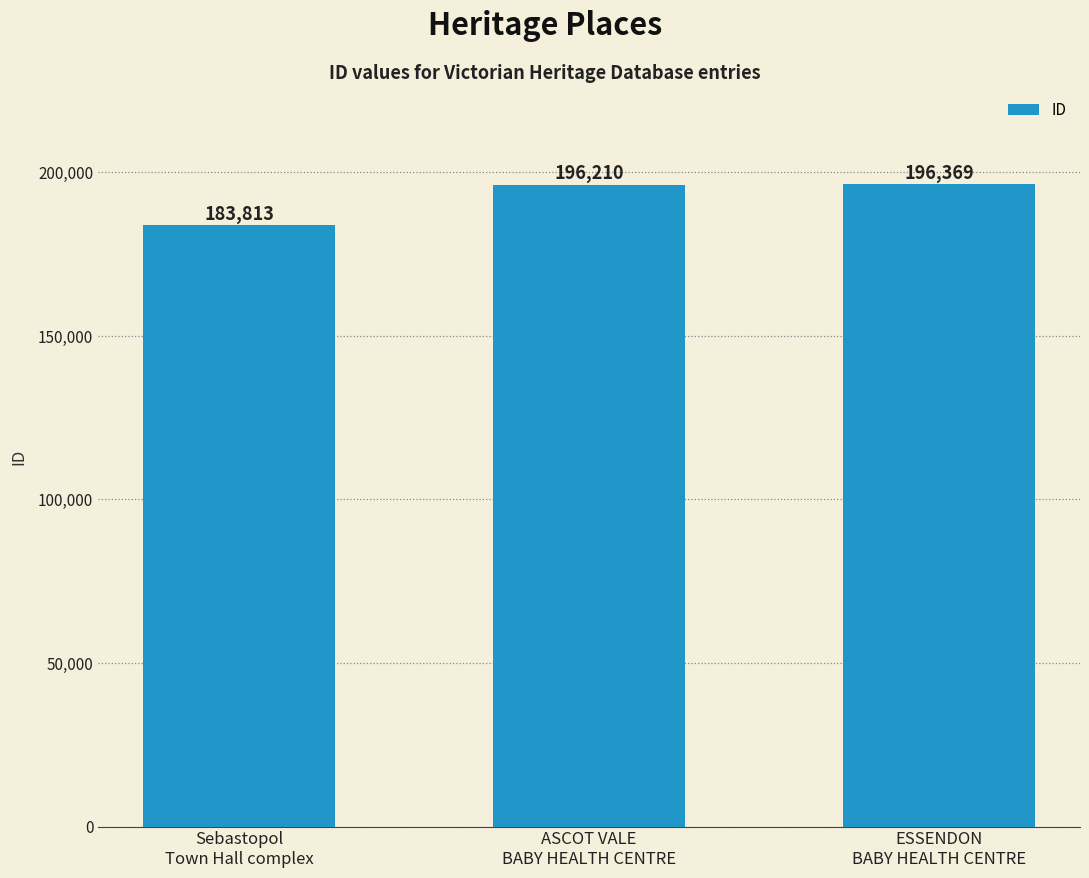

At which category does the chart reach its minimum across all series?

Sebastopol
Town Hall complex